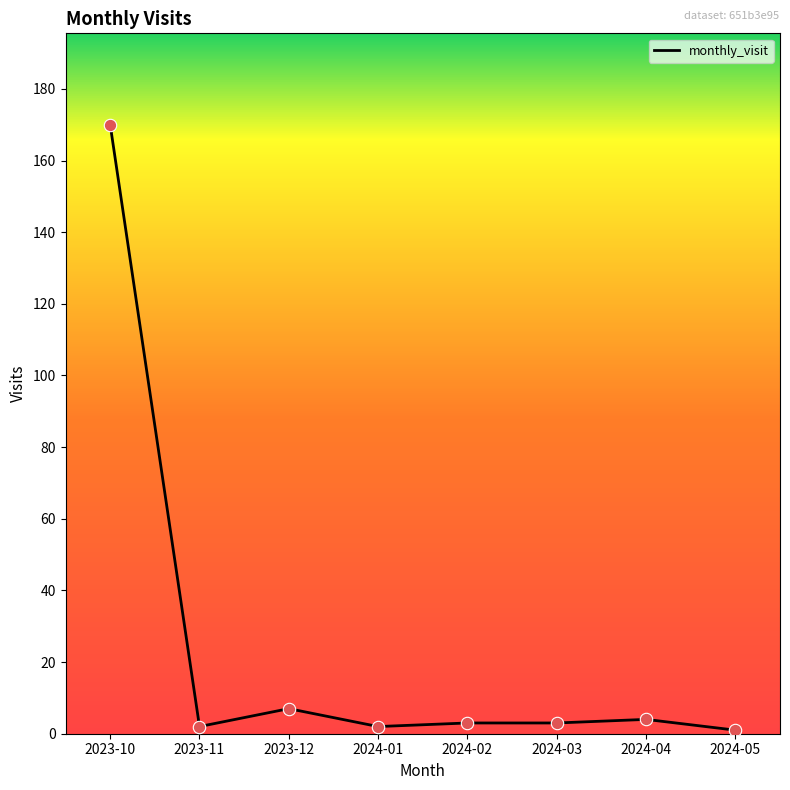

Approximately how many times larger is the value at 2024-04 compared to 2024-01?

2.0